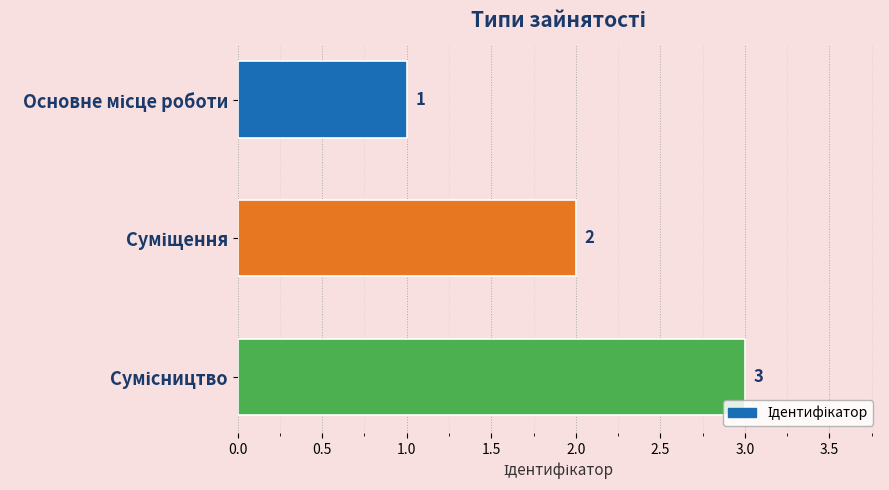

What is the difference between the maximum and minimum values?

2